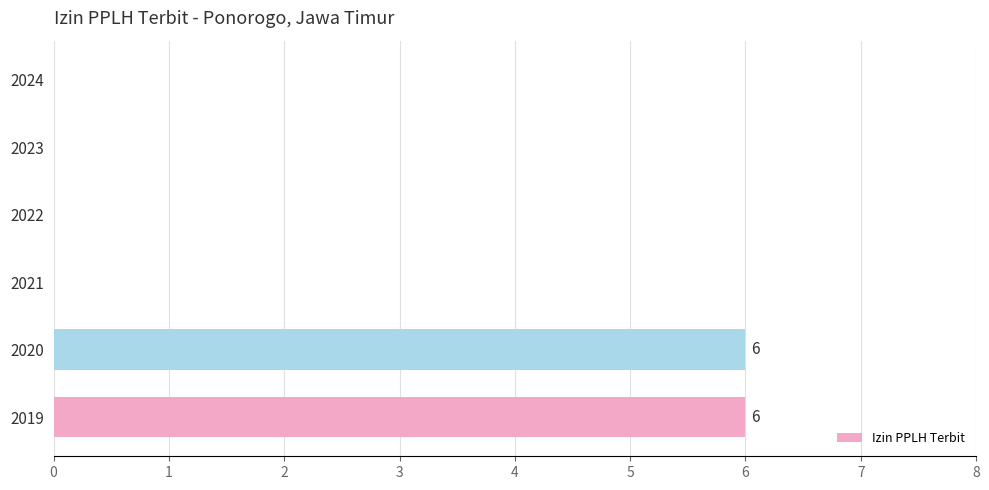

Reading bottom to top, extract all data points from this chart.

2019=6	2020=6	2021=0	2022=0	2023=0	2024=0